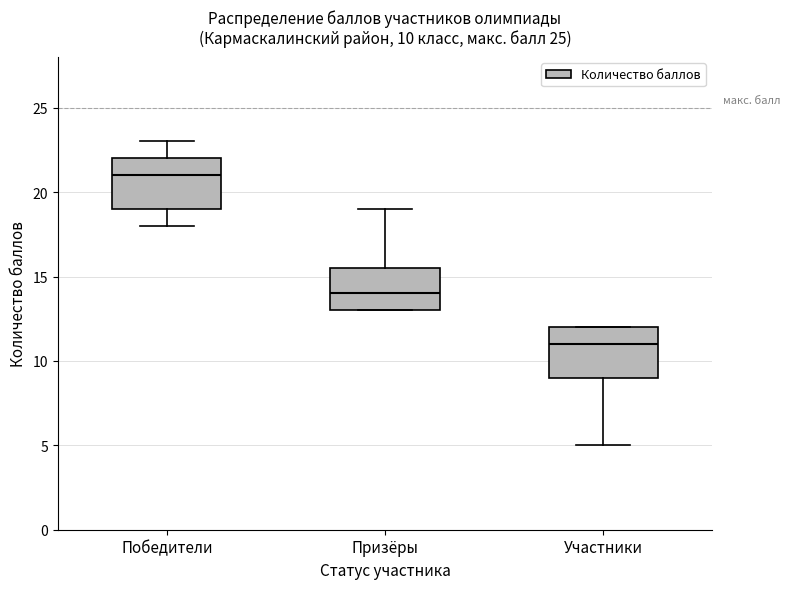

Which box's median line is the highest?

Победители